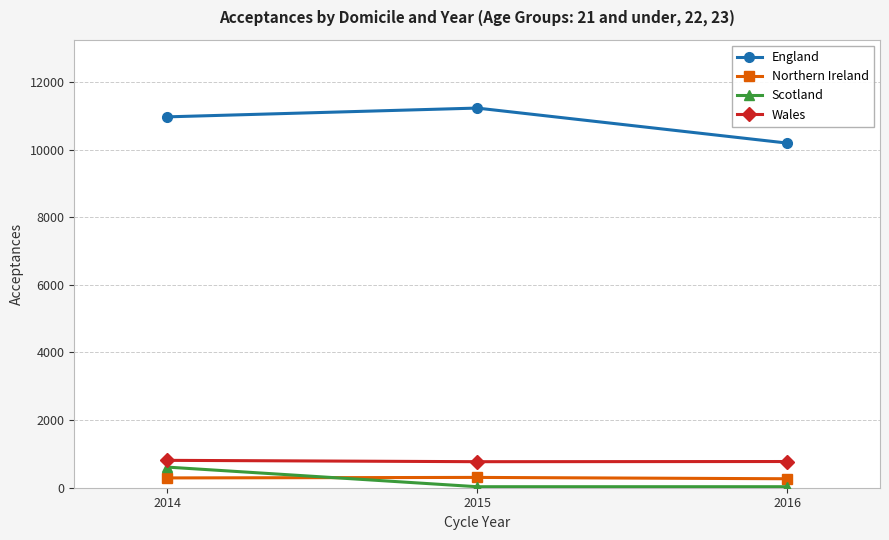

What is the sum of the England values at 2016 and 2014?

21165